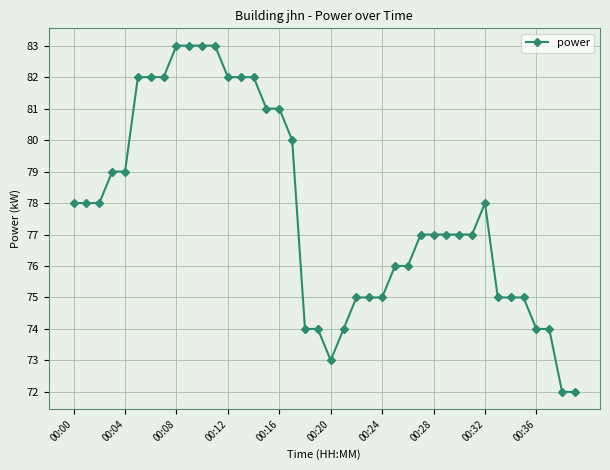

What is the smallest value displayed?

72